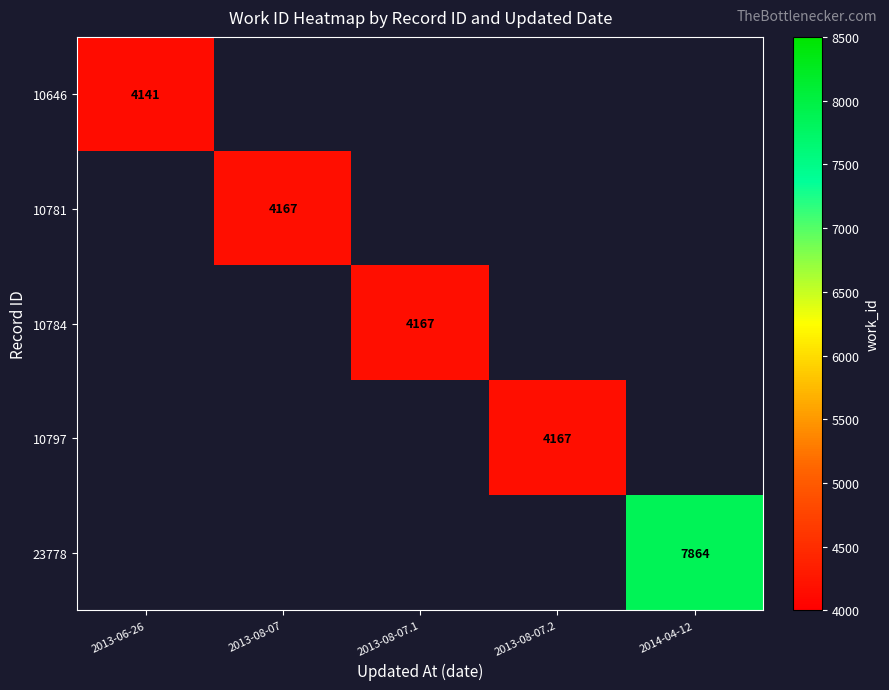

Is it true that 10784 equals 4167 at 2013-08-07.1?

True